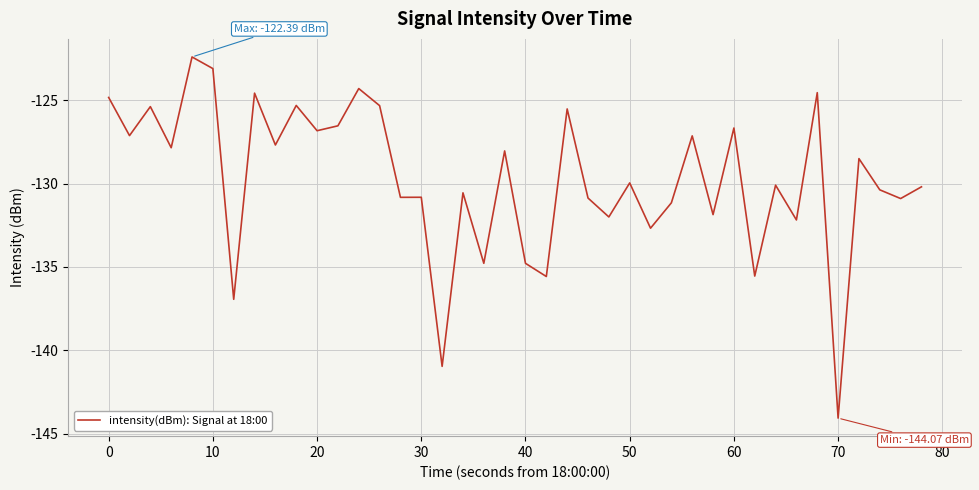

What is the difference between the maximum and minimum values?

21.7